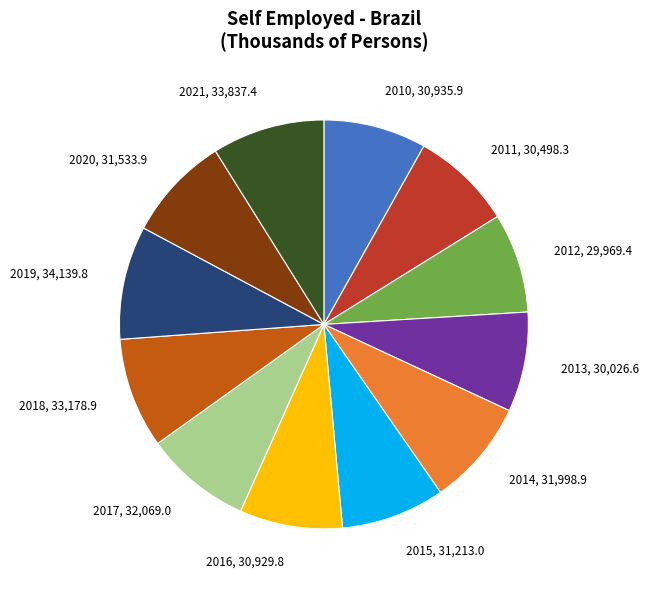

Is there any slice that represents more than half of the pie?

No